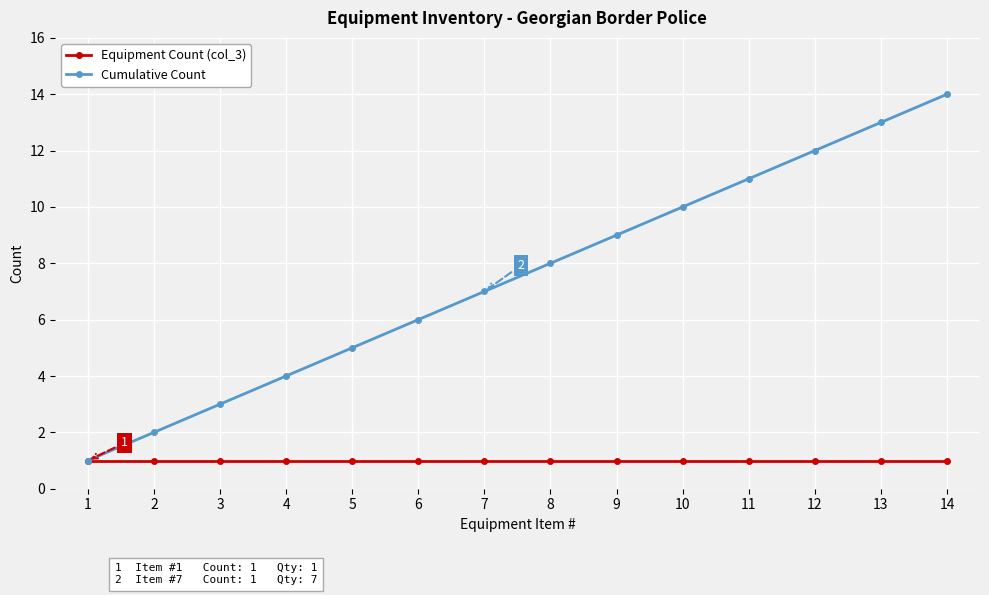

How many lines are shown in the chart?

2